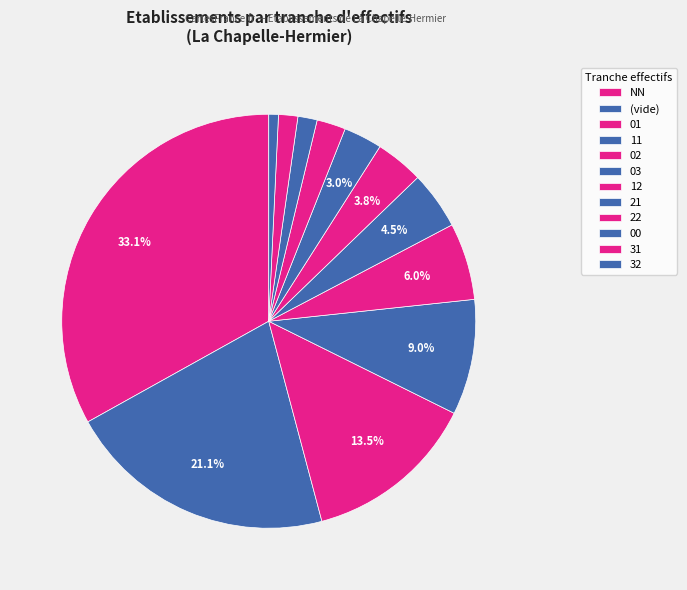

Count the number of slices in the pie.

12